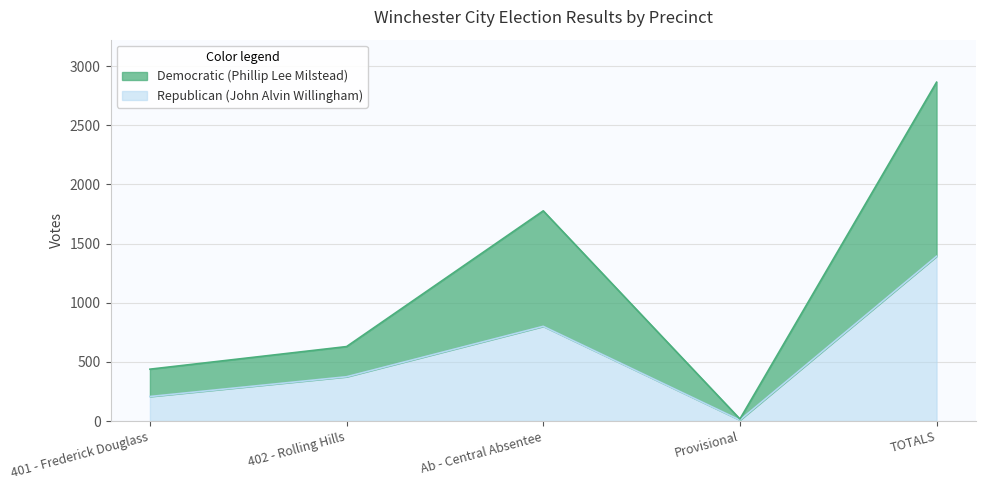

List the labels in order of Republican (John Alvin Willingham) value, smallest first.

Provisional, 401 - Frederick Douglass, 402 - Rolling Hills, Ab - Central Absentee, TOTALS